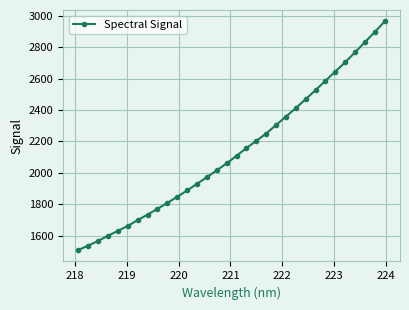

True or false: the data has more than 2 interior local peaks.

False